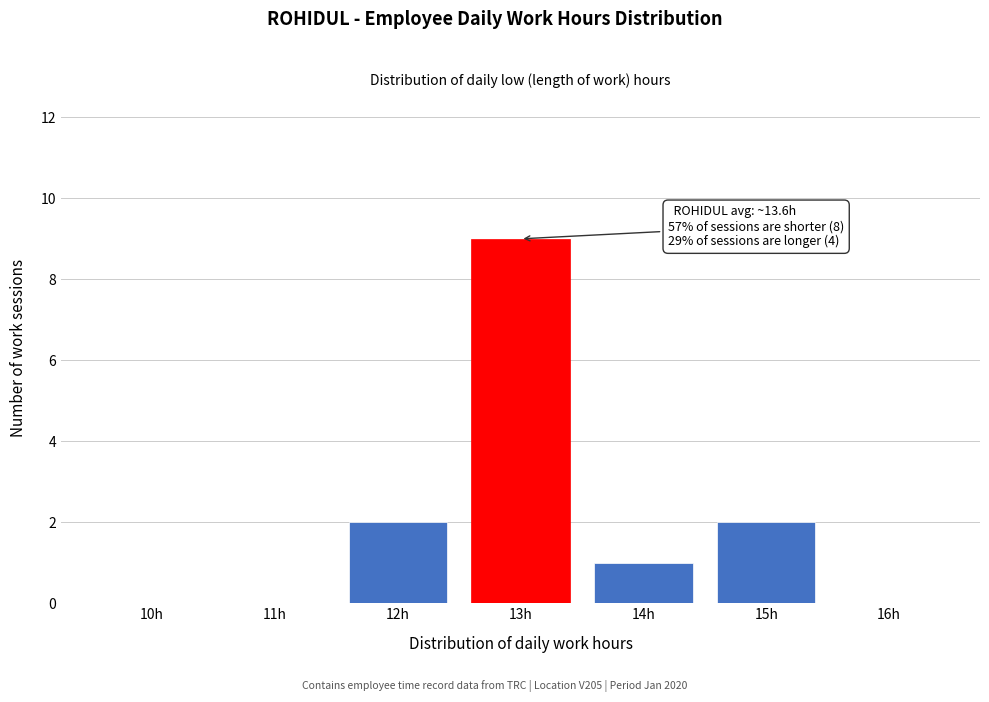

Reading left to right, what are all the values shown in this chart?

10h=0	11h=0	12h=2	13h=9	14h=1	15h=2	16h=0